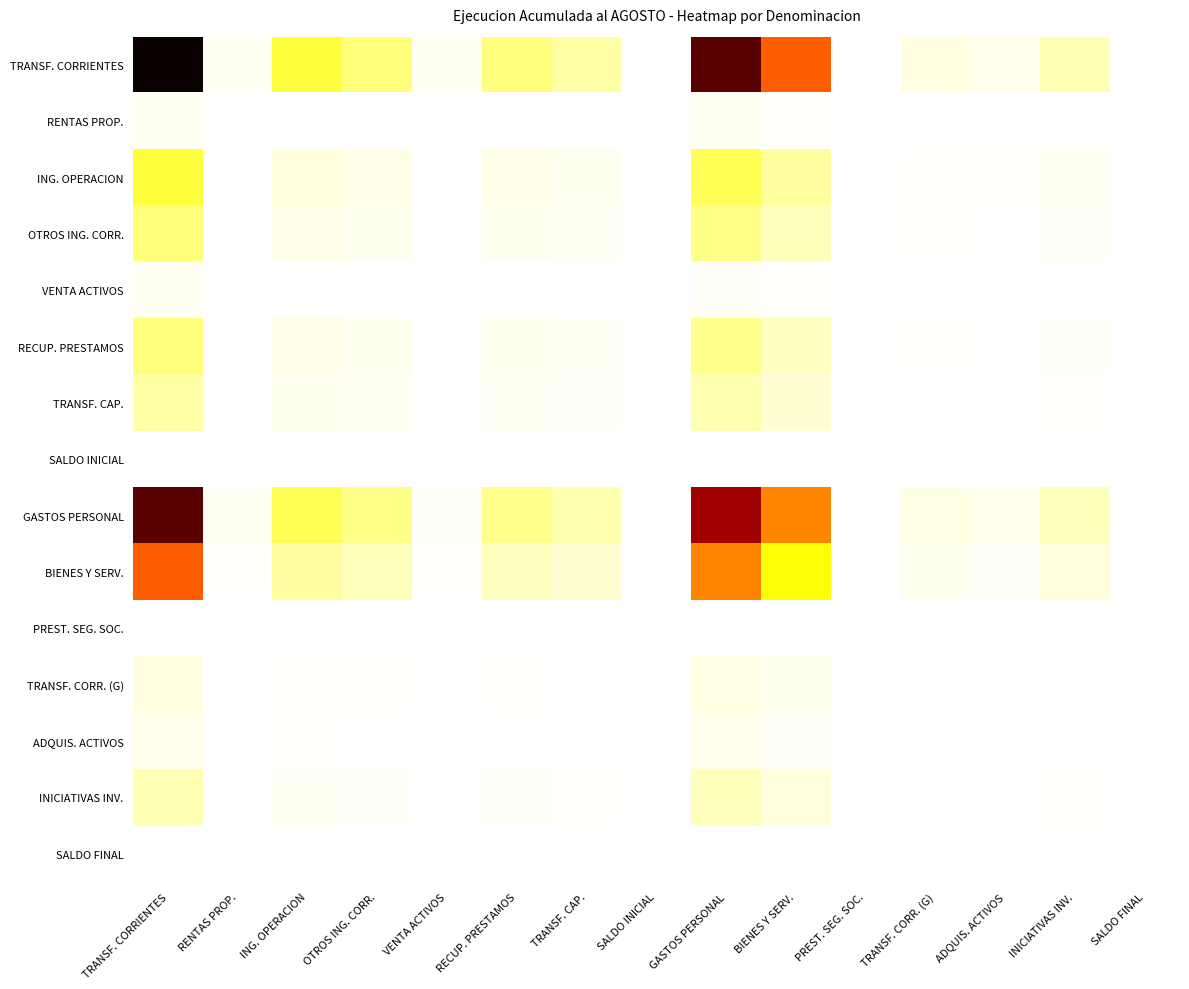

What is the maximum value shown in the chart?

1.0